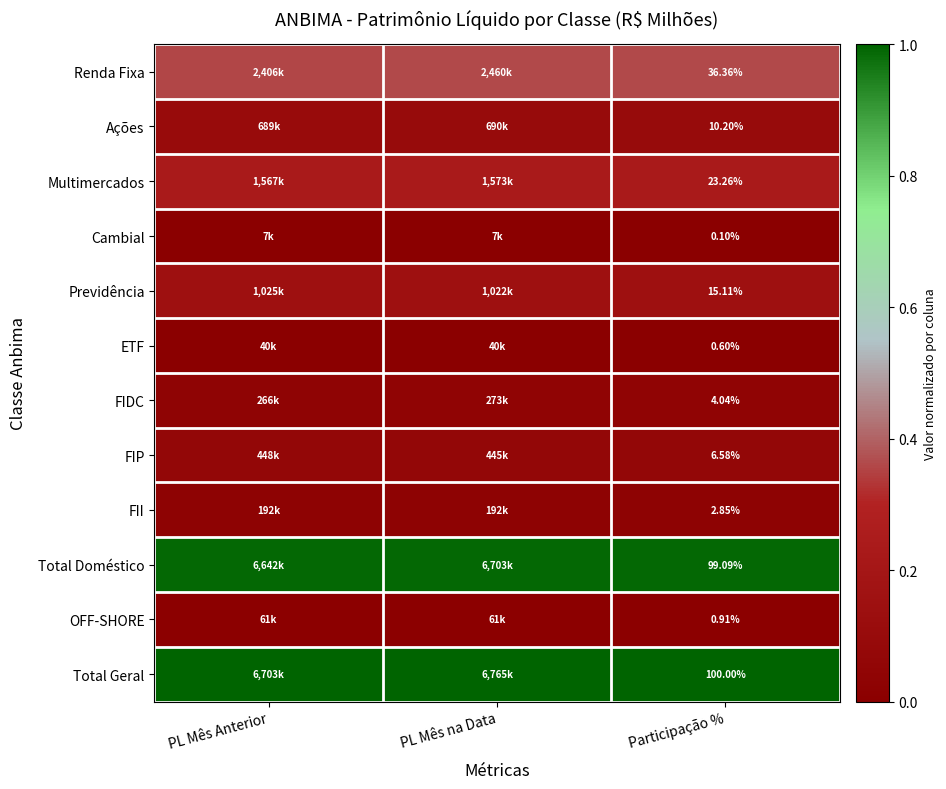

Is the value of Total Geral at Participação % greater than the value of Cambial at Participação %?

Yes